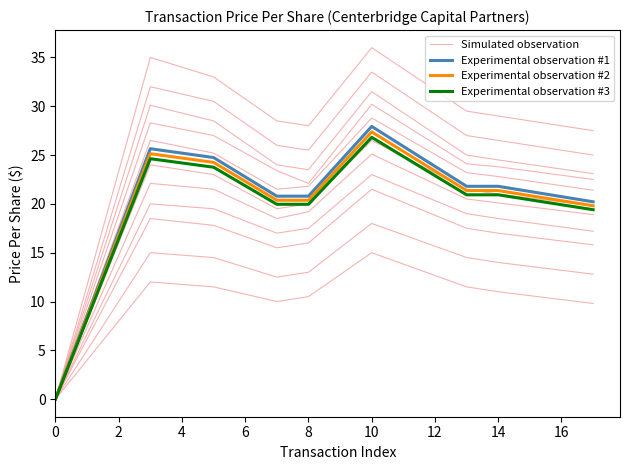

True or false: Experimental observation #1 and Experimental observation #3 cross at least once.

False